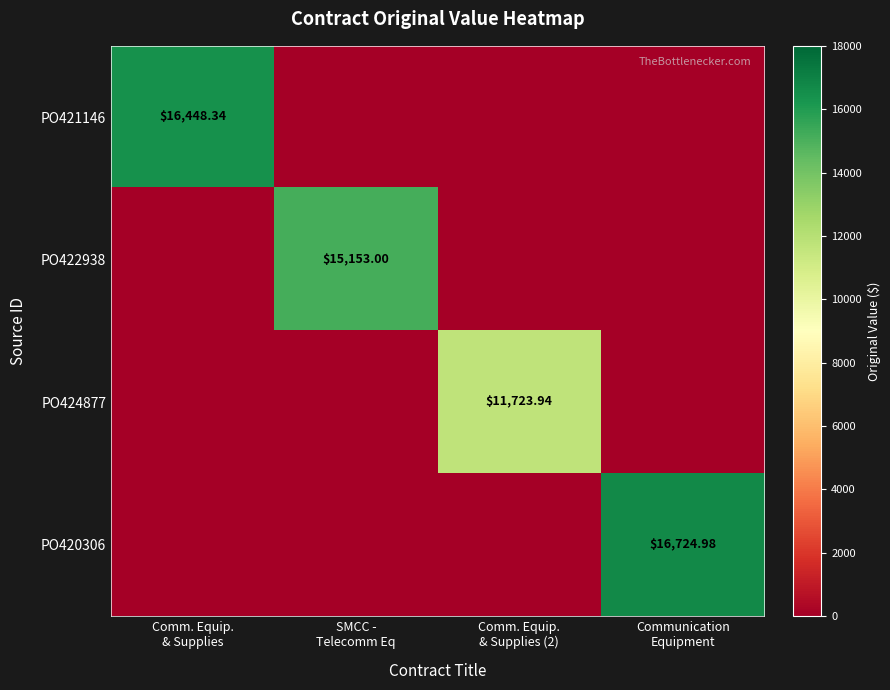

At which category is the sum across all series the highest?

Communication
Equipment